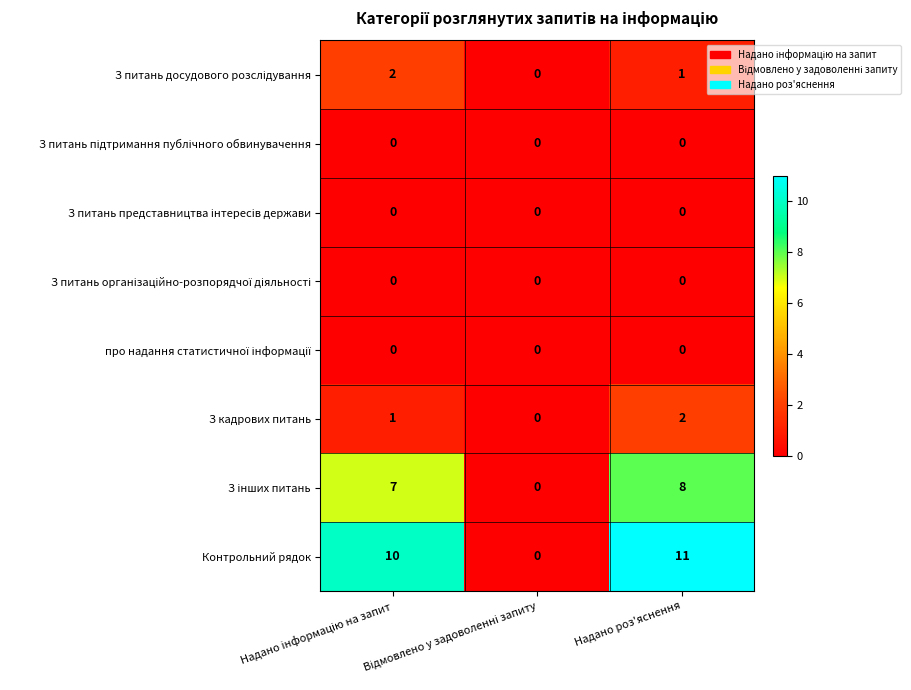

What is the spread (max minus min) of values at Надано роз'яснення?

11